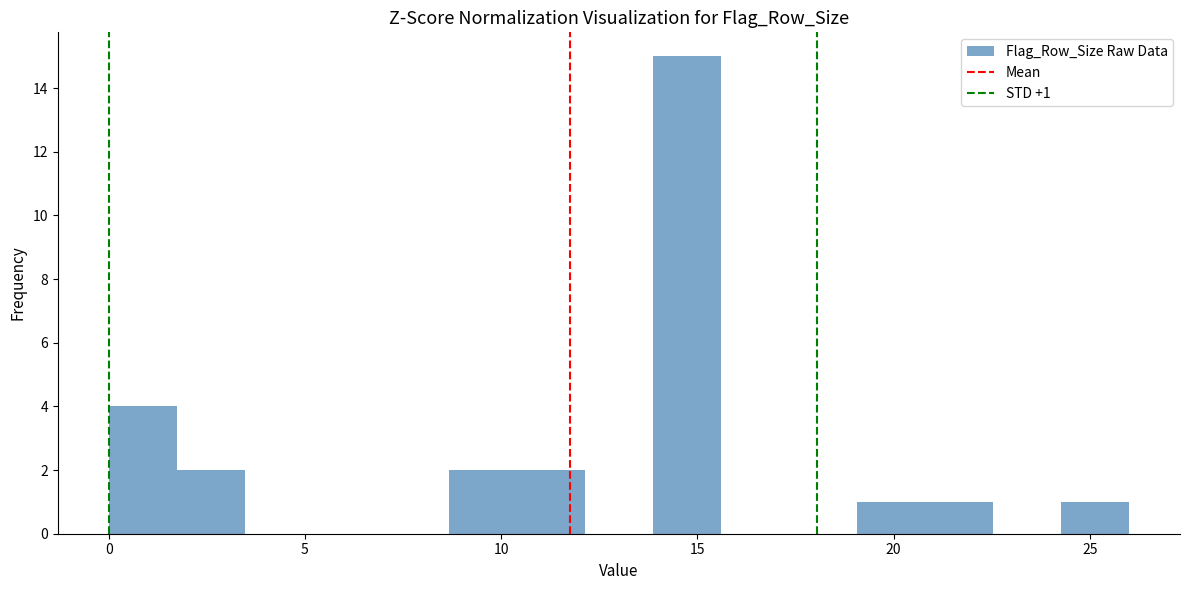

Read against the x-axis, roughly where is the centre of the tallest bar?

14.5